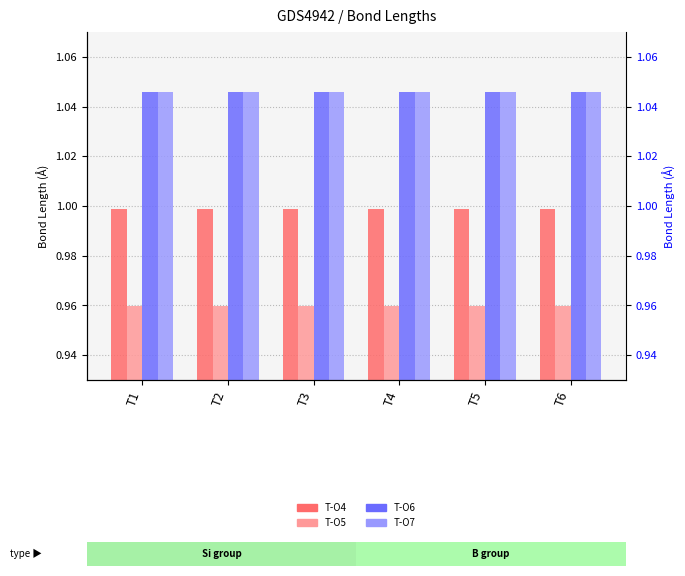

Rank the series by their maximum value, from highest to lowest.

T-O6, T-O7, T-O4, T-O5